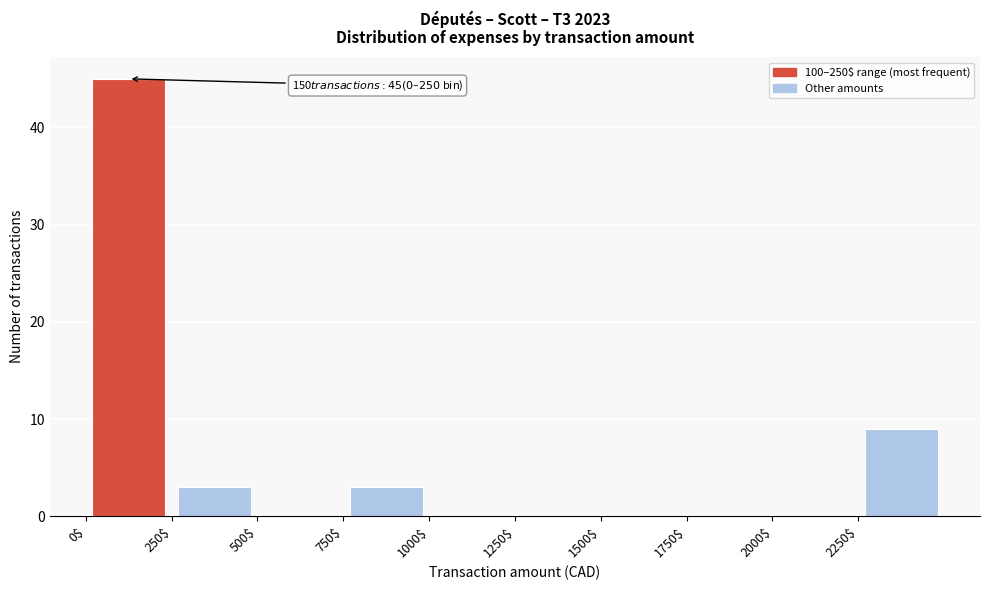

Which range on the x-axis has the tallest bar?

0 to 250